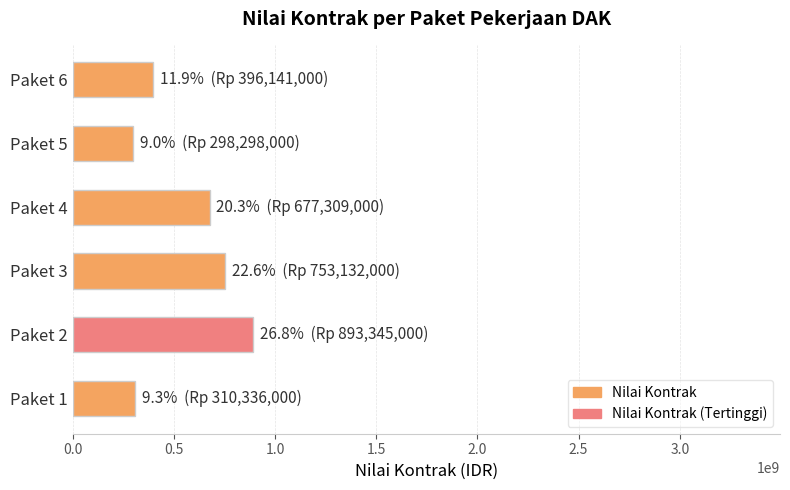

What is the minimum value shown in the chart?

298298000